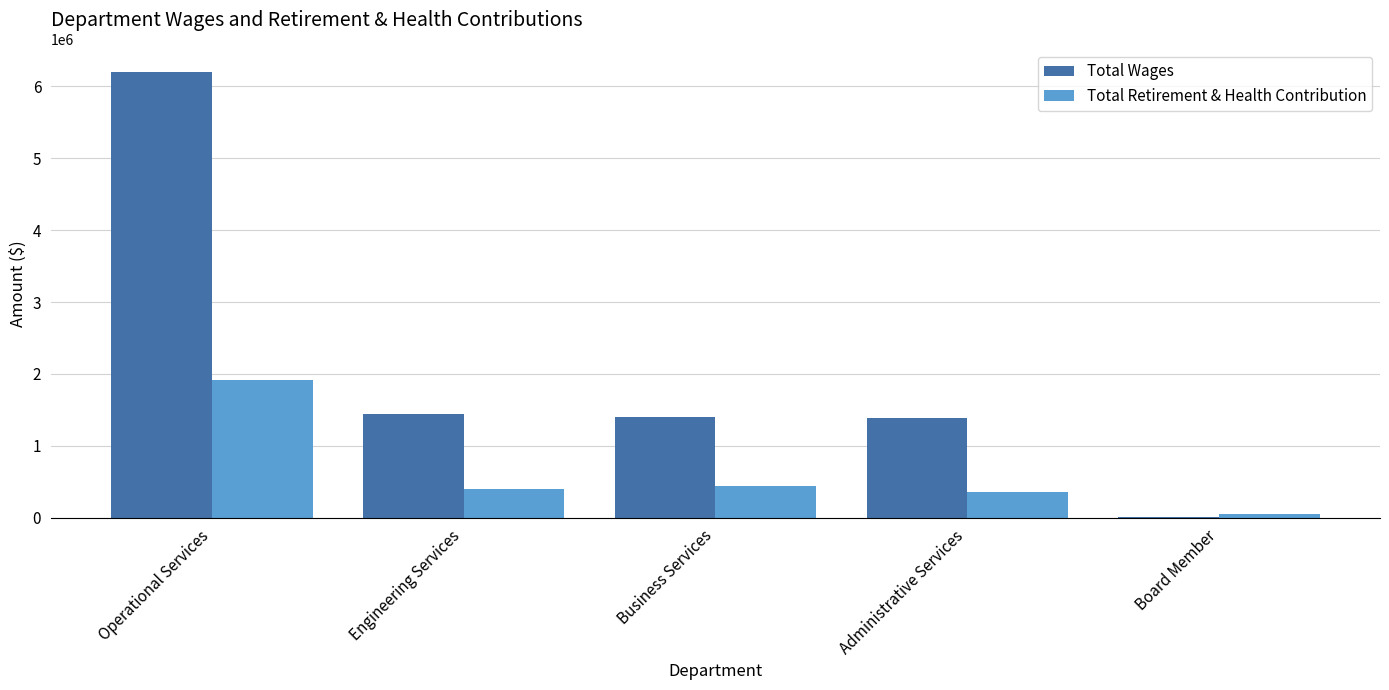

Count the number of data series in this chart.

2